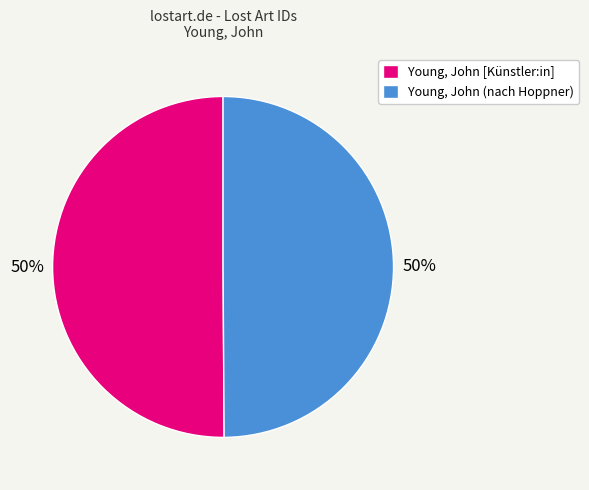

Is the sum of Young, John [Künstler:in] and Young, John (nach Hoppner) greater than half?

Yes